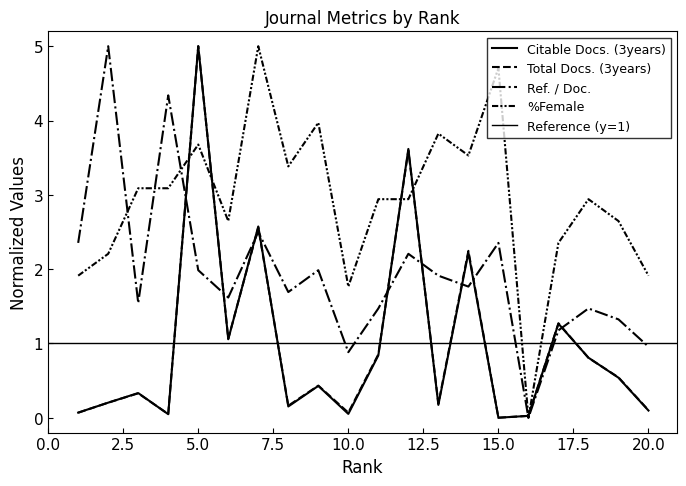

The Total Docs. (3years) series shows 1.3 at 17. True or false?

True